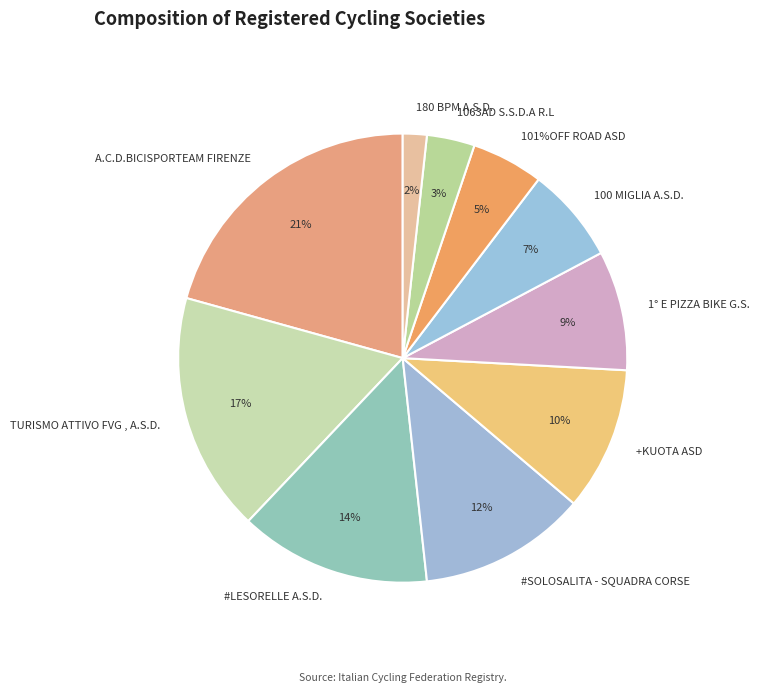

Which slice is the smallest?

180 BPM A.S.D.